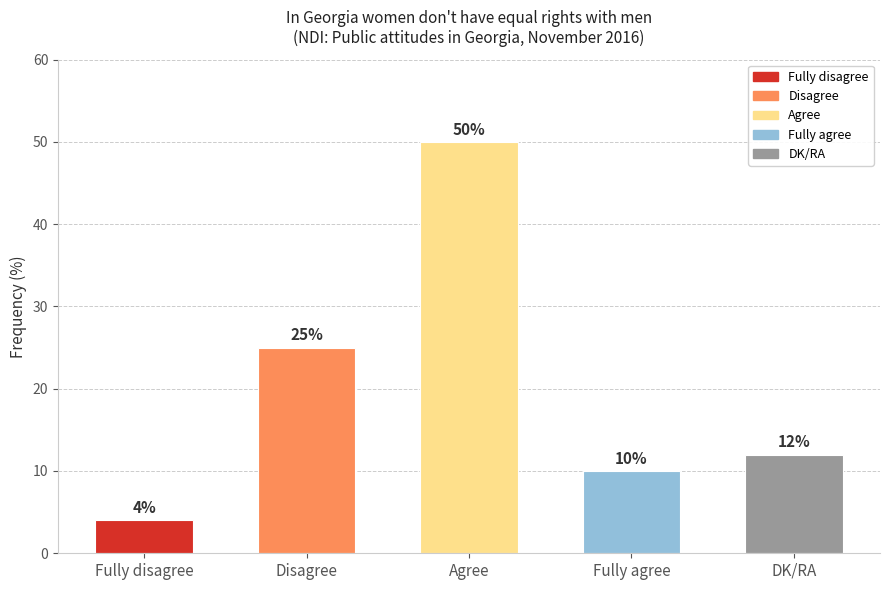

List the labels in order of value, smallest first.

Fully disagree, Fully agree, DK/RA, Disagree, Agree